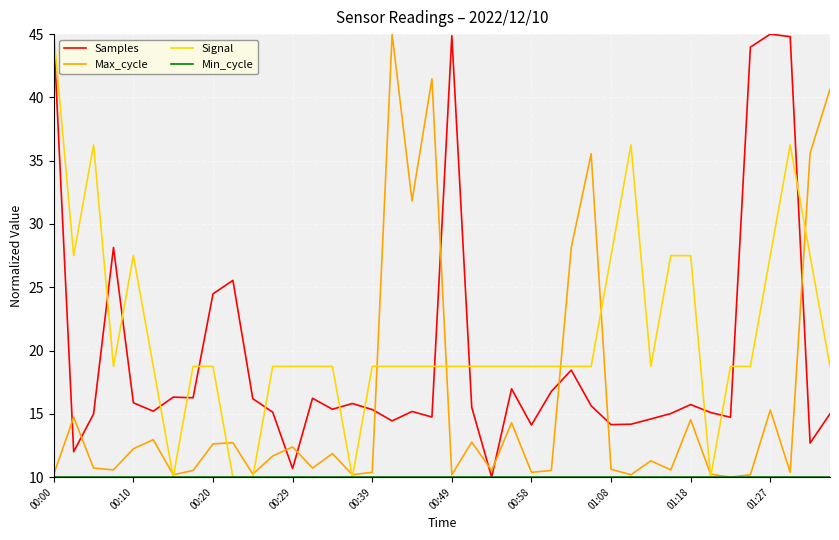

True or false: Max_cycle has more than 0 interior local peaks.

True